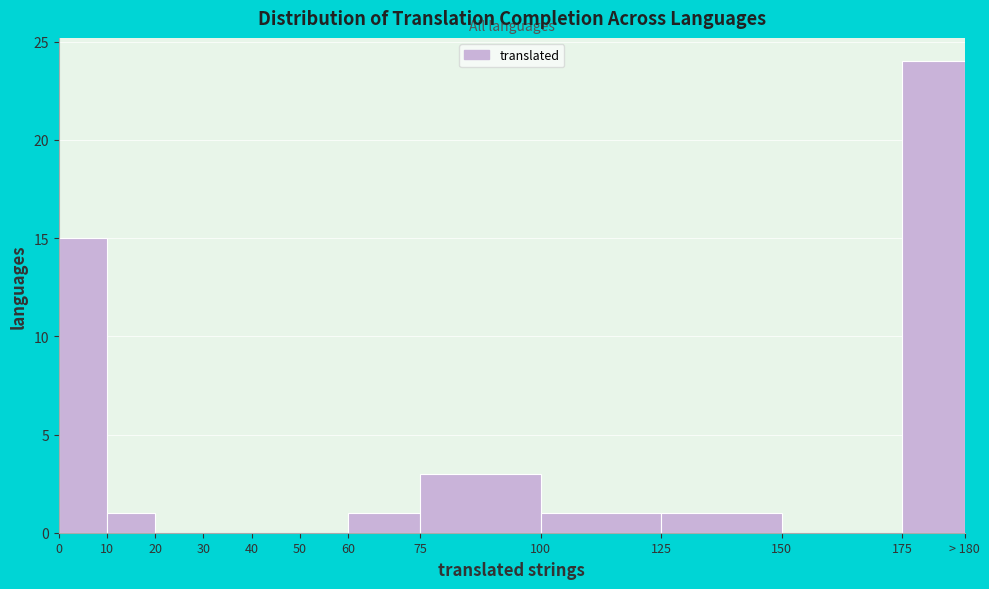

Reading right to left, list all the values displayed in this chart.

175=24	150=0	125=1	100=1	75=3	60=1	50=0	40=0	30=0	20=0	10=1	0=15